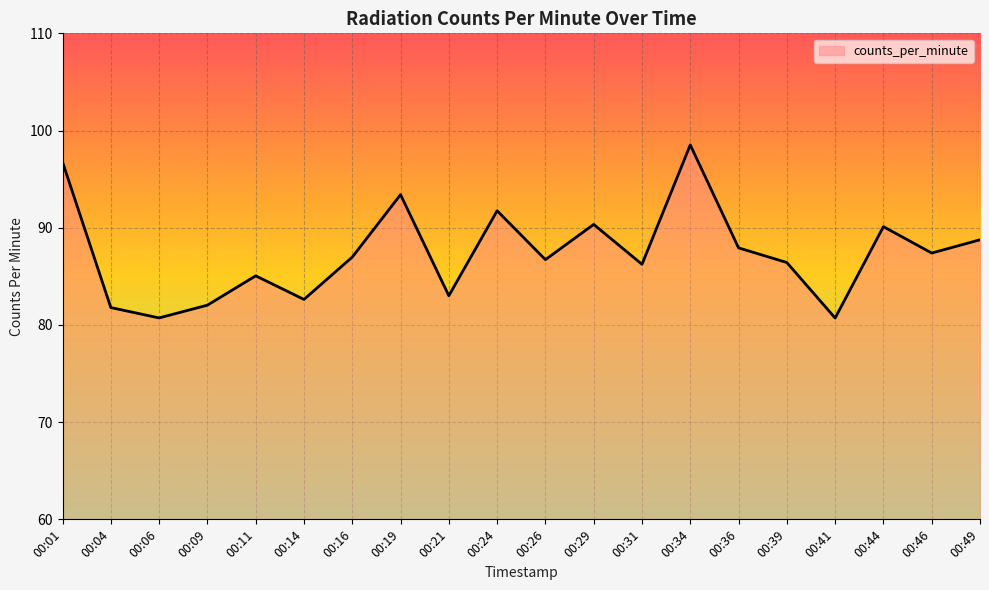

Is it true that the value at 00:09 is 128.0?

False